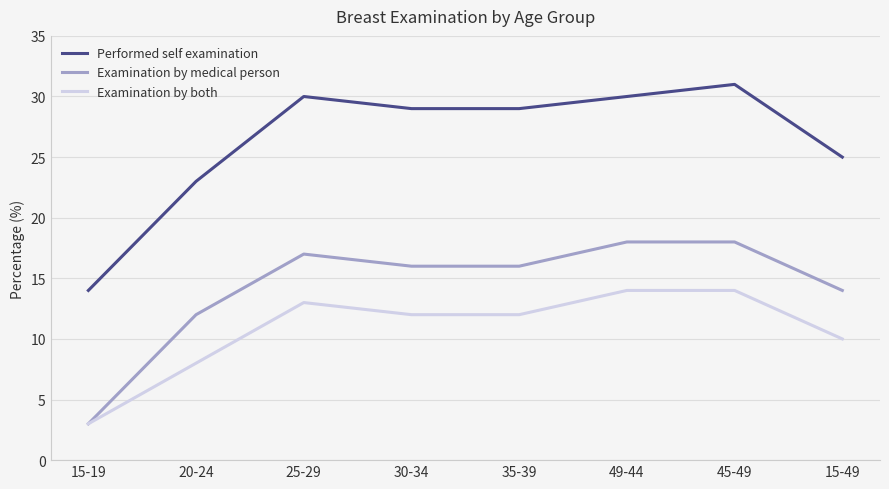

Count the number of categories in the chart.

8